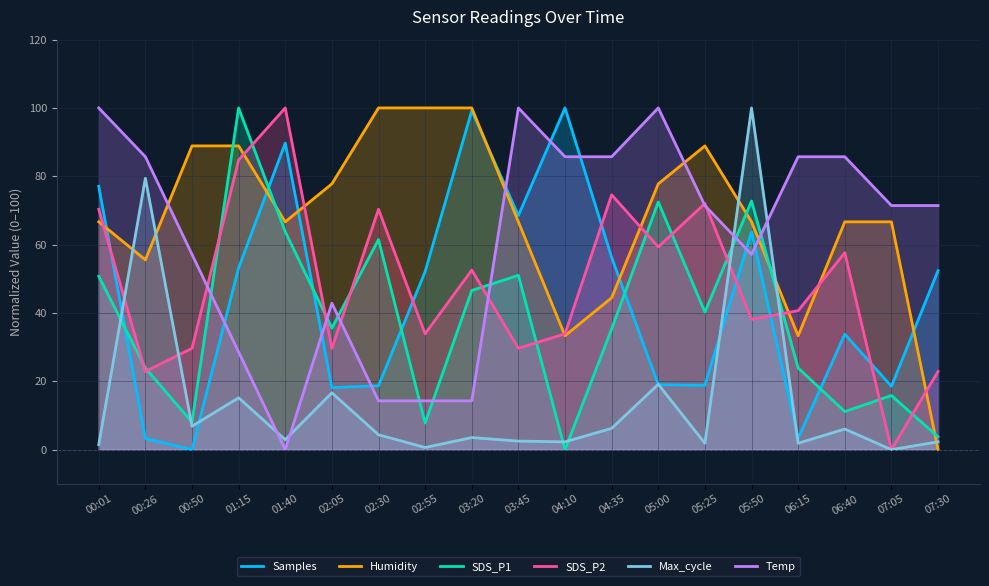

How many lines are shown in the chart?

6